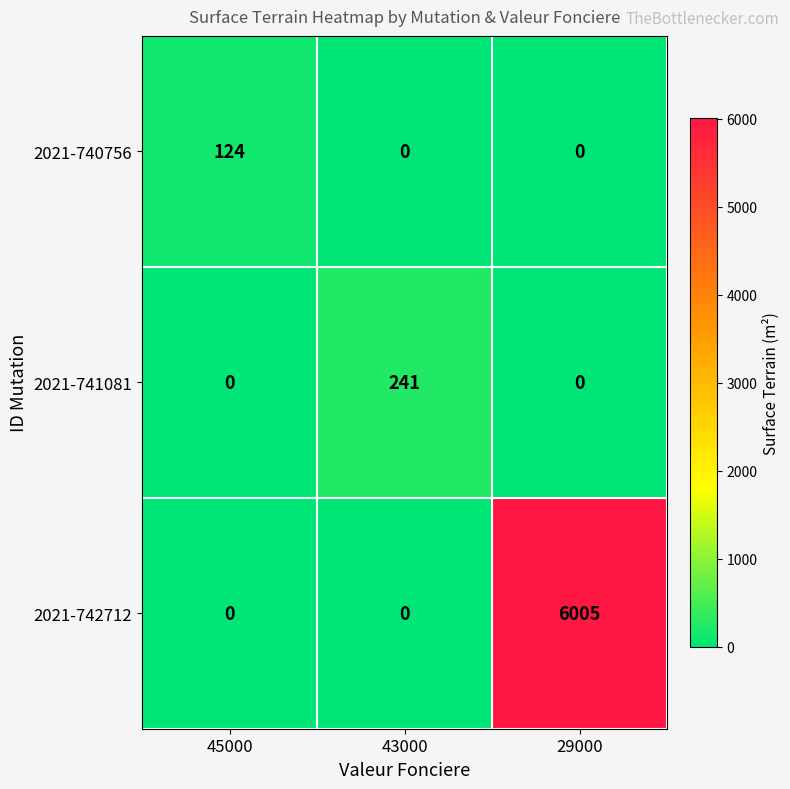

At which category is the sum across all series the highest?

29000